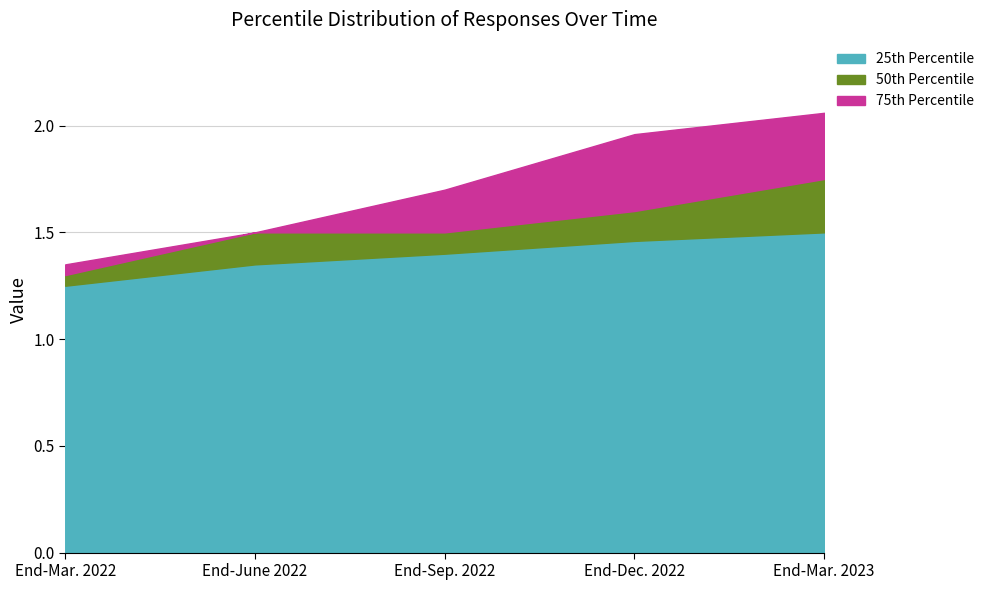

Rank the series at End-Sep. 2022 from lowest to highest value.

25th Percentile, 50th Percentile, 75th Percentile